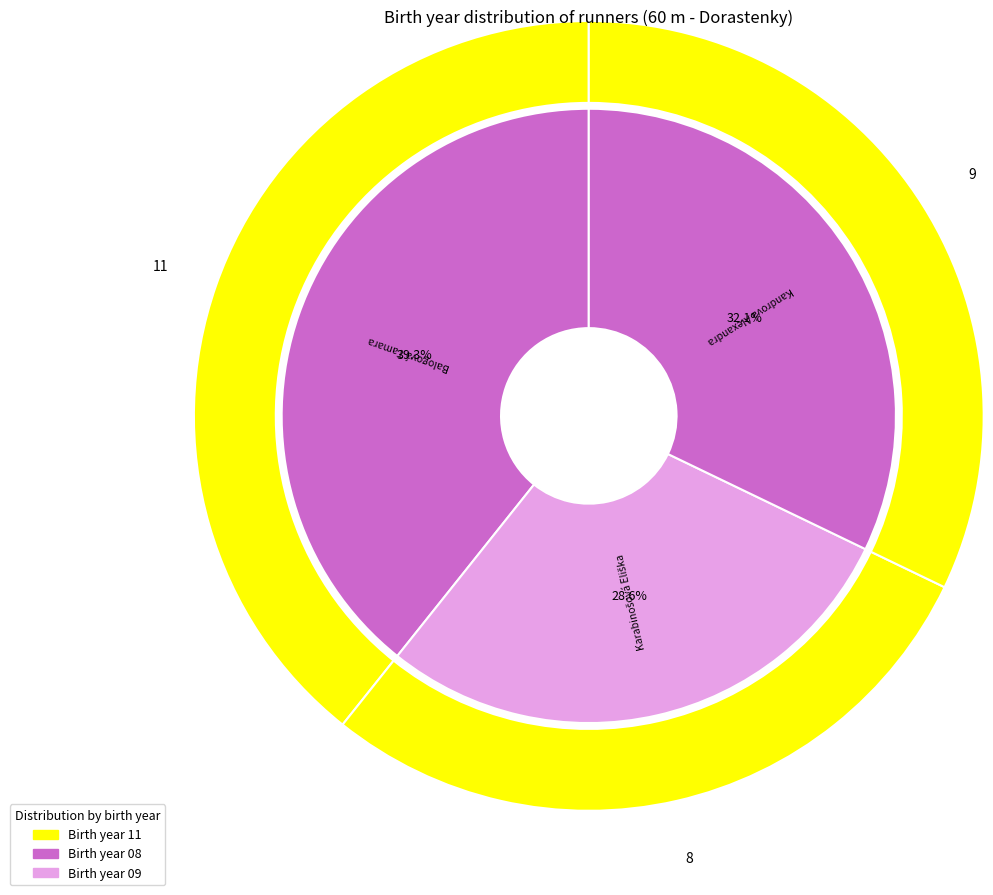

What is the ratio of the value at Balogová Tamara to the value at Kandrová Alexandra?

1.2